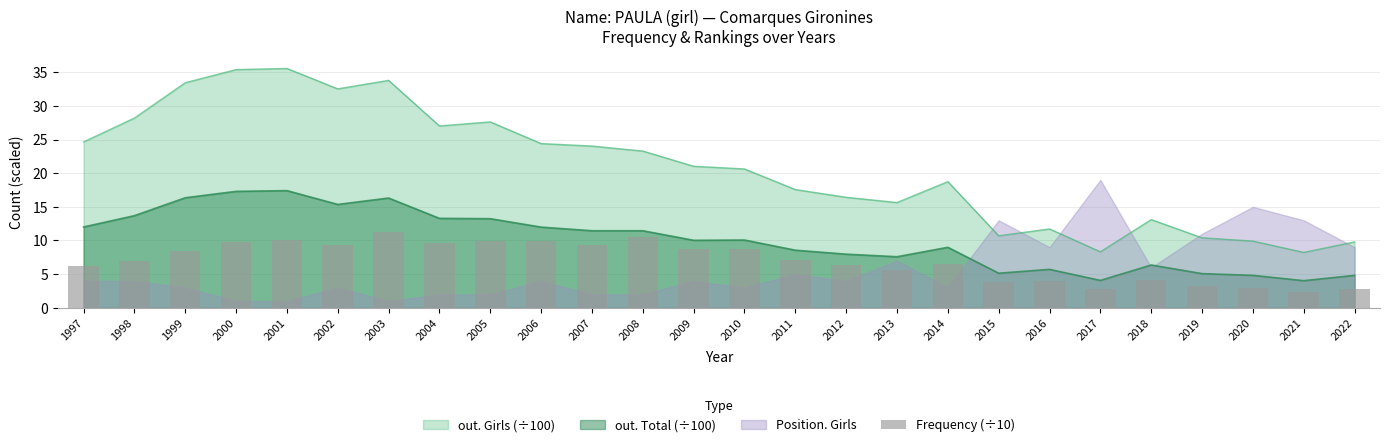

Where does the data first go above 7?

1999